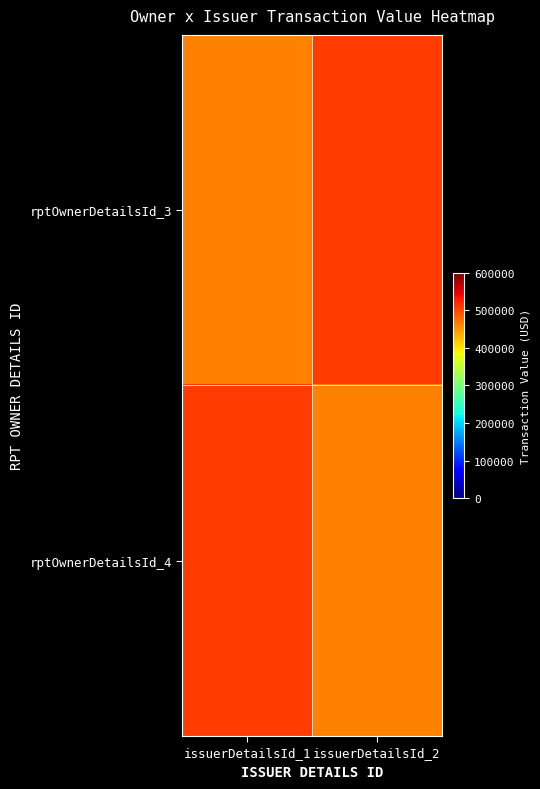

Rank the series by their maximum value, from highest to lowest.

rptOwnerDetailsId_3, rptOwnerDetailsId_4